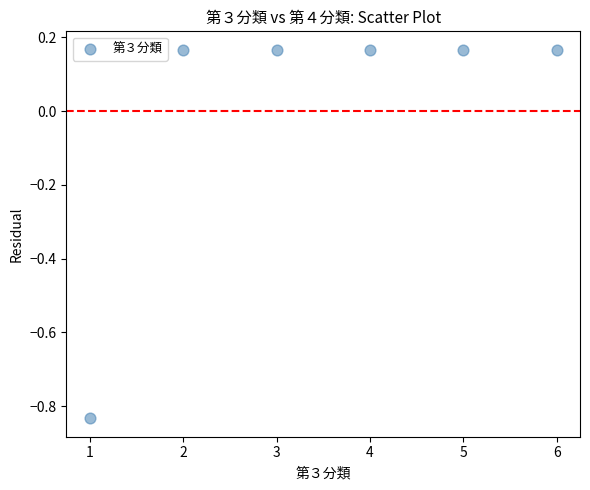

What is the average X value?

3.5